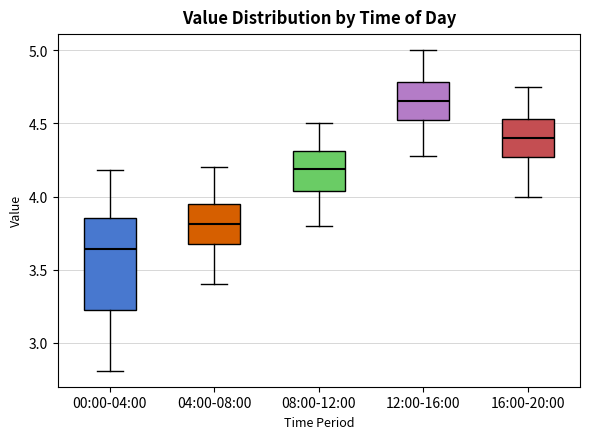

Which box's median line is the lowest?

00:00-04:00